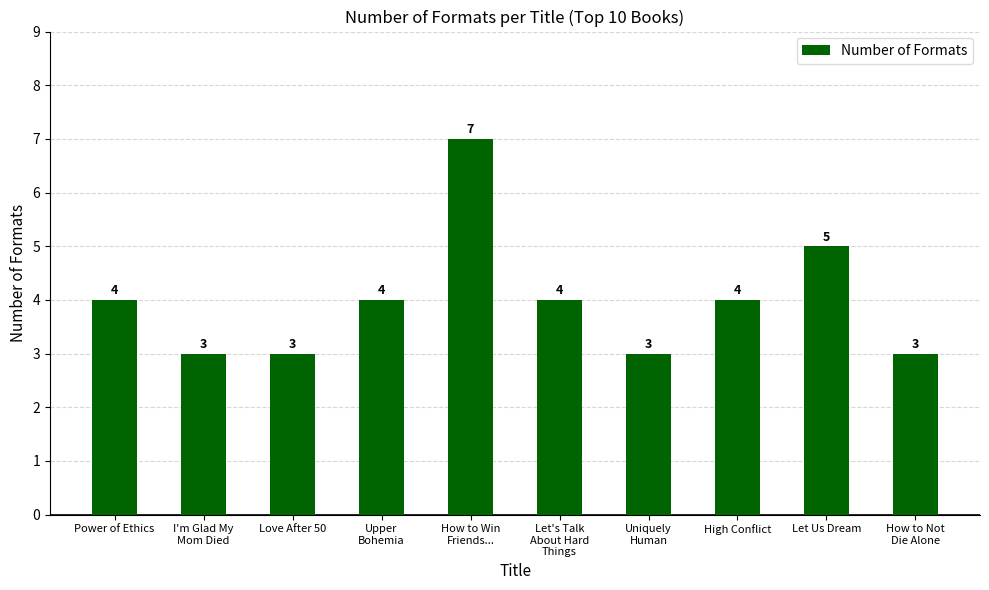

Count the values in the range 3 to 4.

8